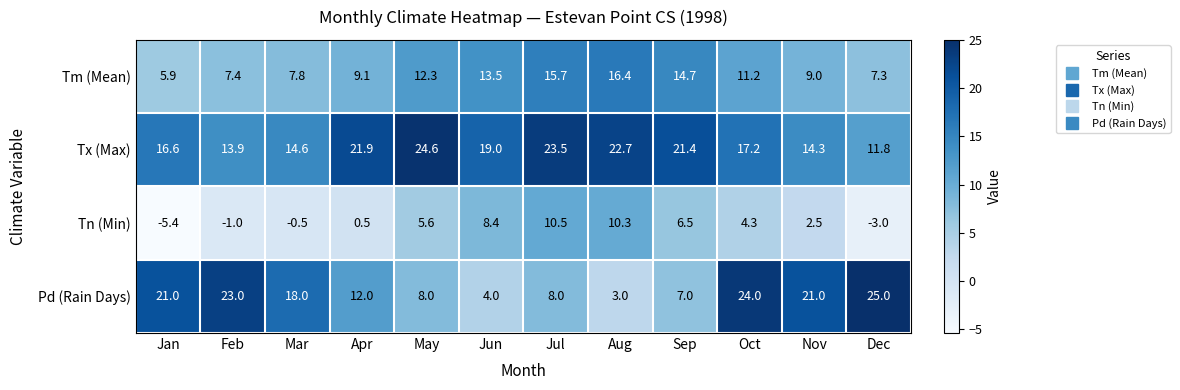

Read the Pd (Rain Days) value at Jan.

21.0